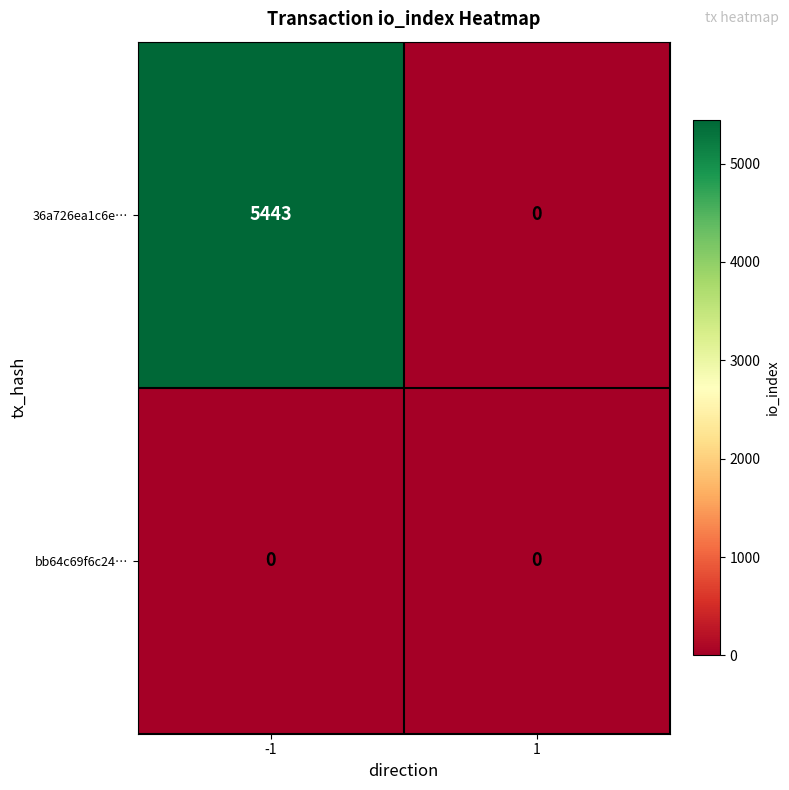

List the series in order of their peak value, highest first.

36a726ea1c6e…, bb64c69f6c24…